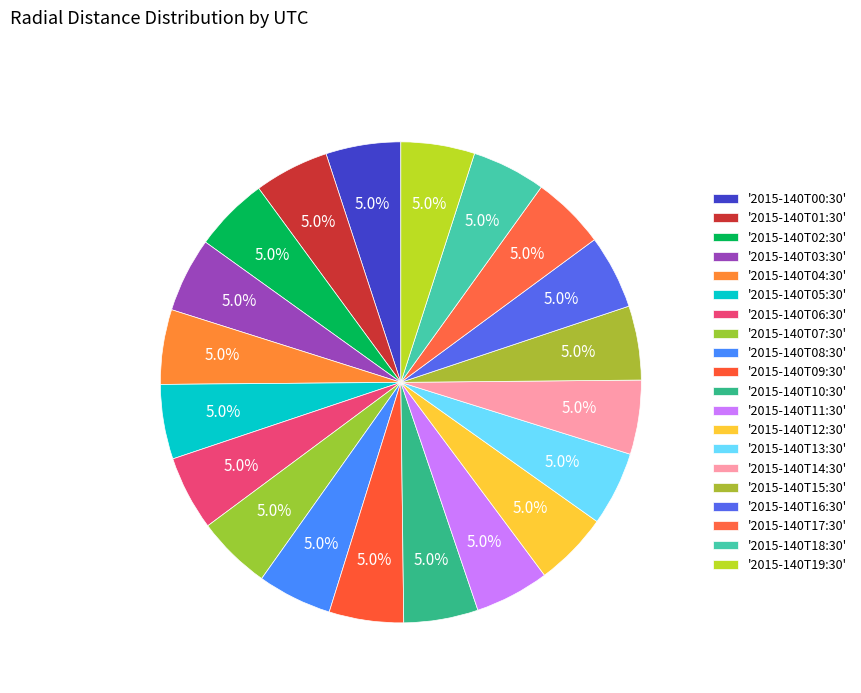

Count the number of slices in the pie.

20